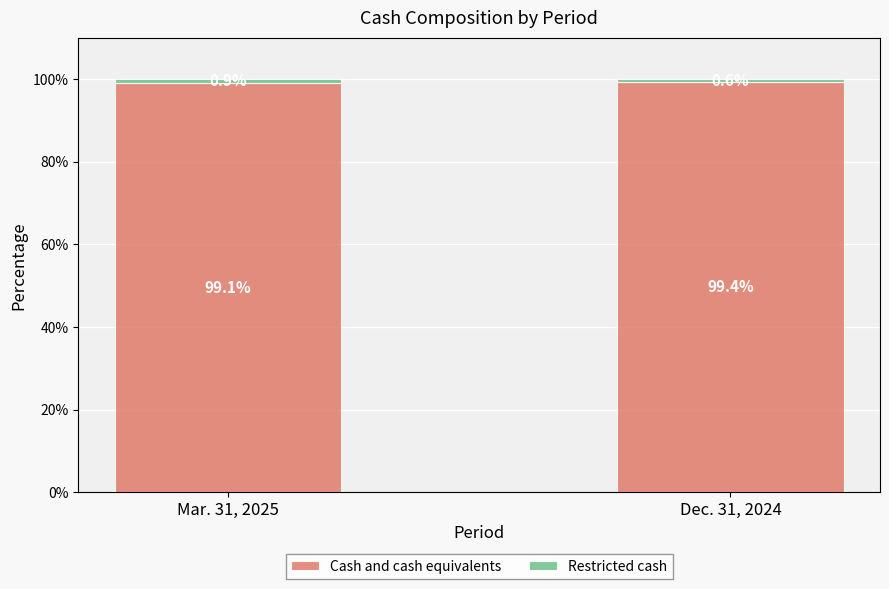

Are the bars horizontal?

No